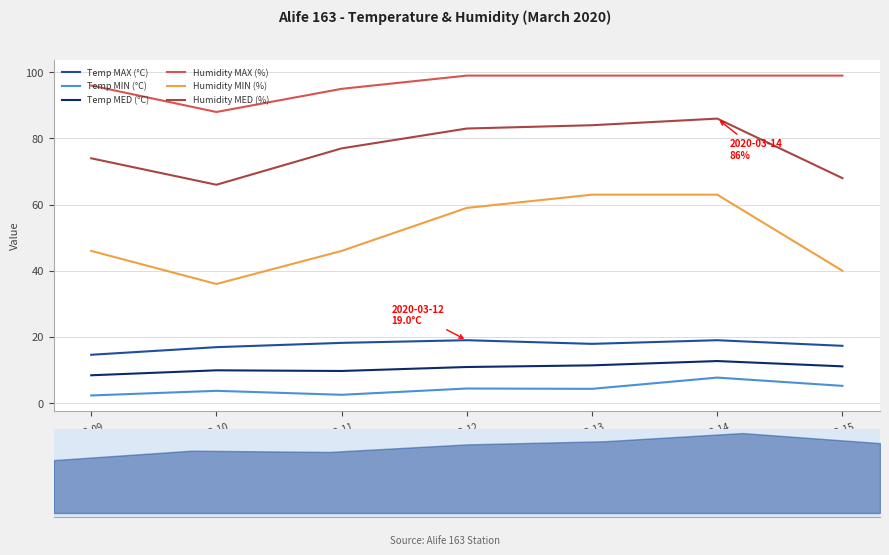

At which category does the chart reach its minimum across all series?

03-09